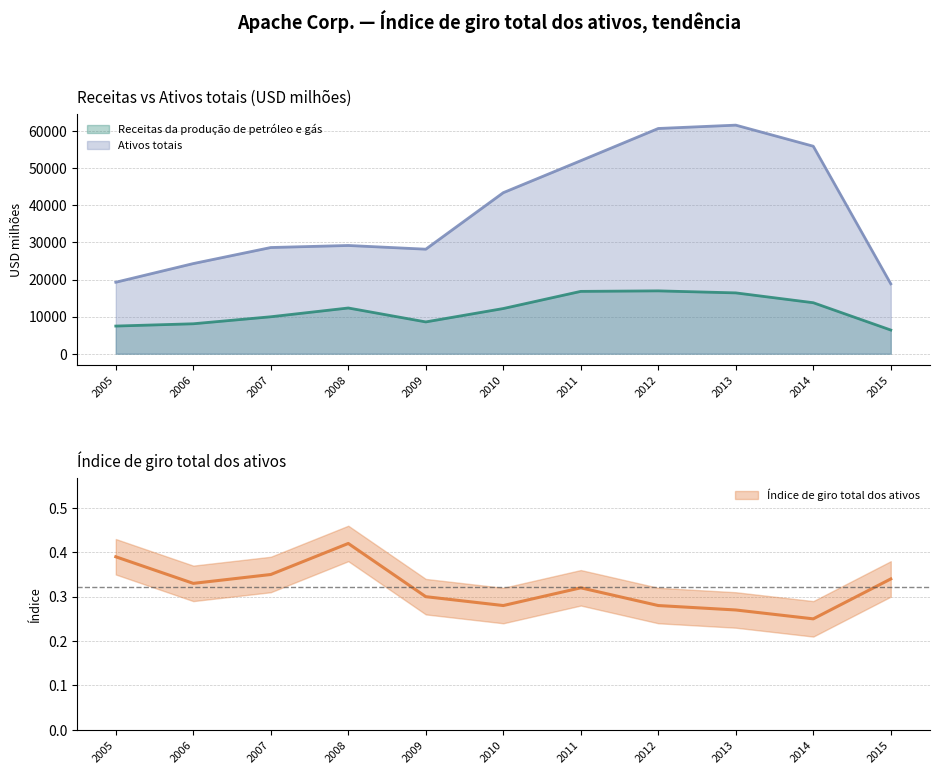

Does the chart display data point markers on the line(s)?

No